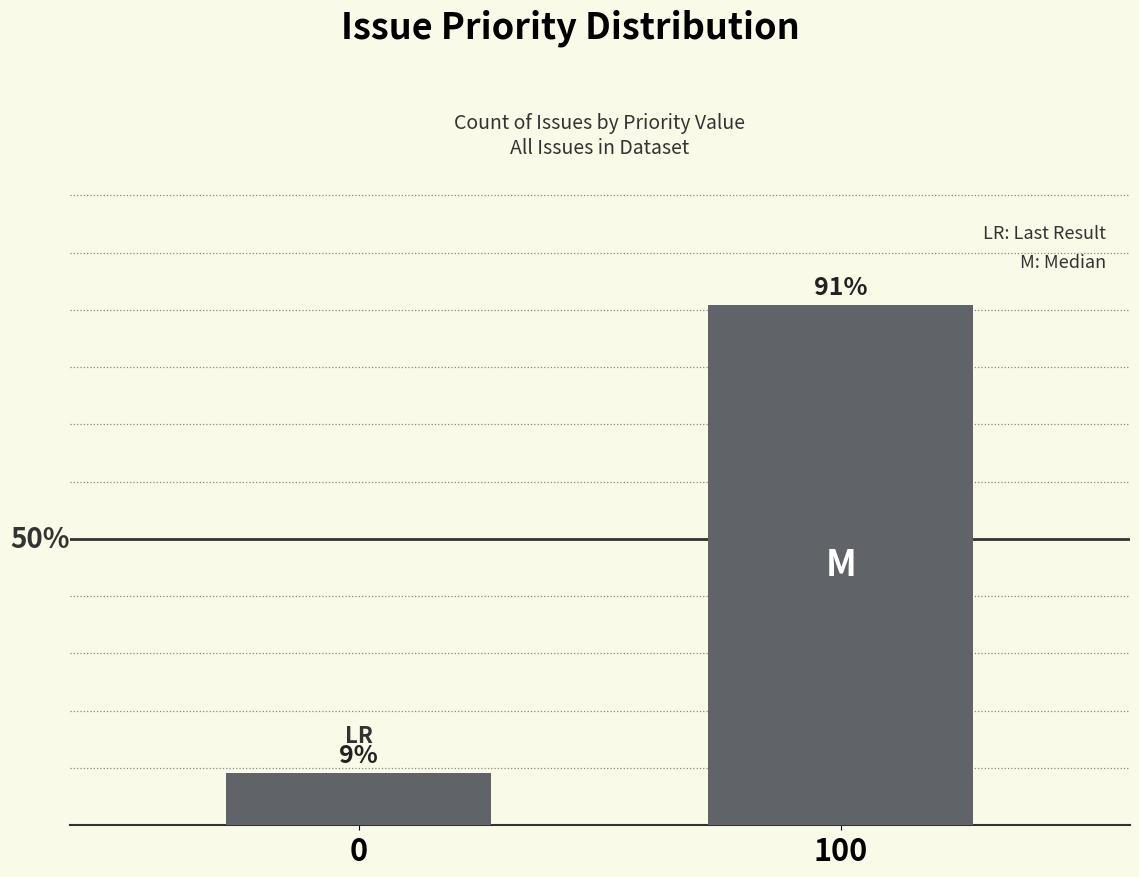

Where does the data first go above 90?

100